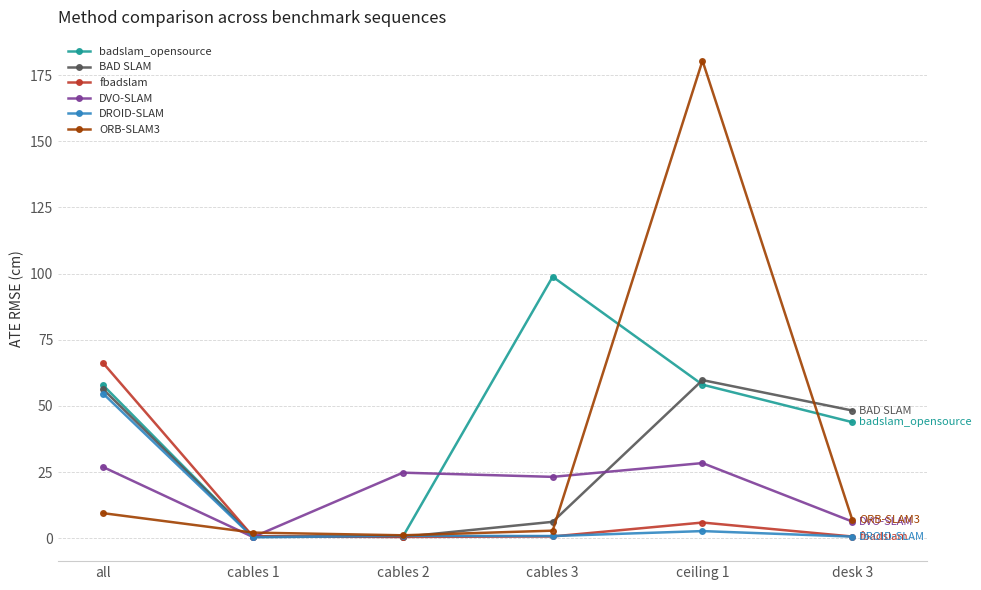

In BAD SLAM, how many points are higher than both neighbors (excluding endpoints)?

1